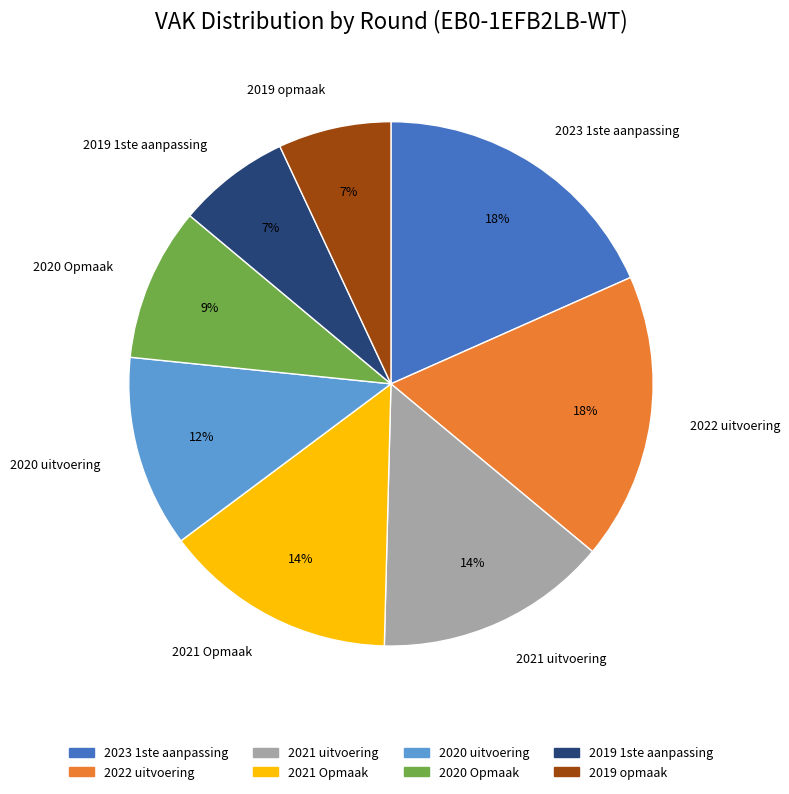

Is there a majority slice in this chart?

No